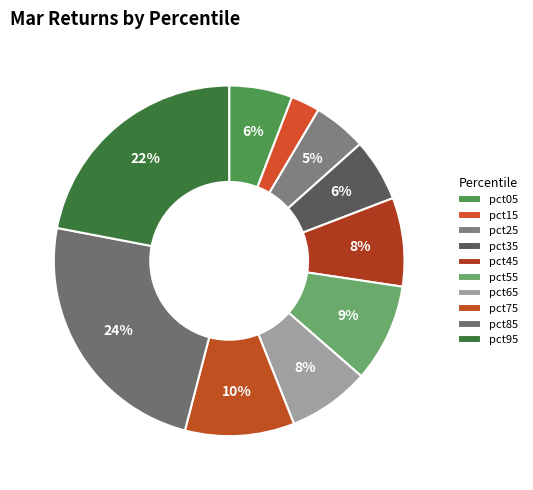

How many segments does this pie chart have?

10